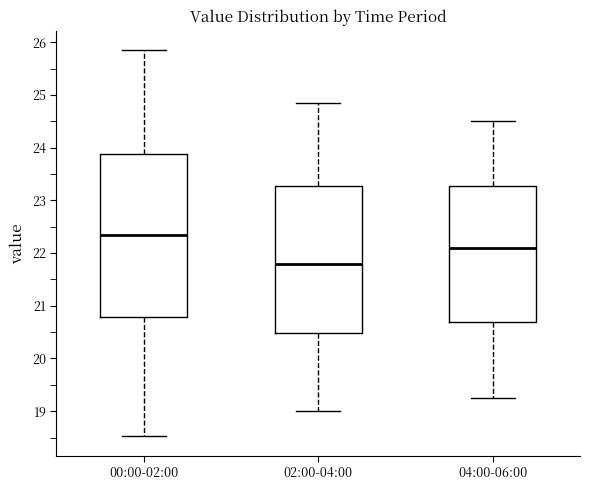

Reading left to right, transcribe this box plot: for each box, give where its median line is, the range the box spans, and where its two whiskers end, as read against the y-axis. The values are not printed on the chart, so give them approximately, as read against the axis.

00:00-02:00: median 22.4, box 20.8 to 23.9, whiskers 18.5 to 25.9
02:00-04:00: median 21.8, box 20.5 to 23.3, whiskers 19.0 to 24.9
04:00-06:00: median 22.1, box 20.7 to 23.3, whiskers 19.3 to 24.5